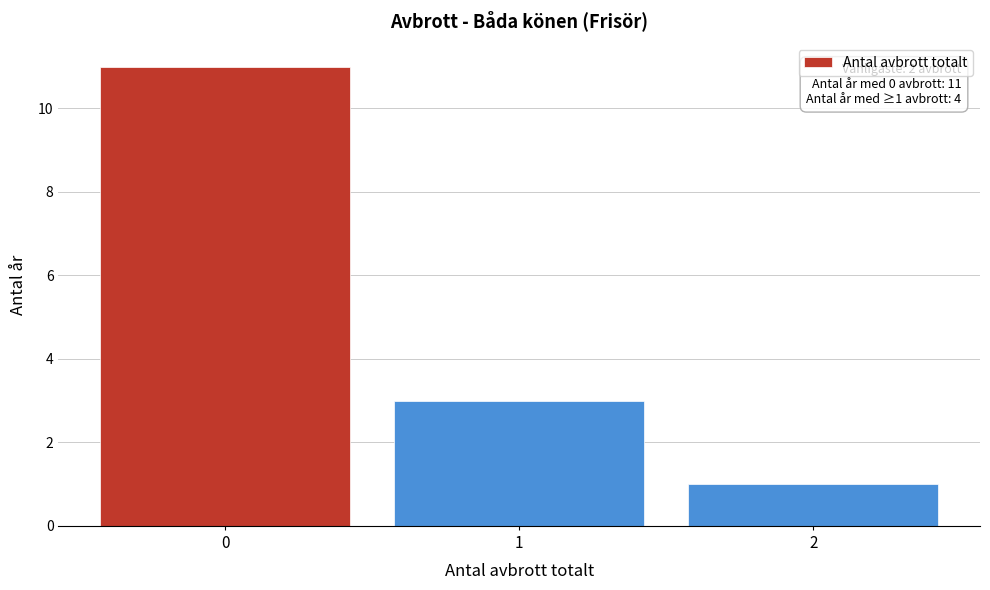

Reading left to right, list all the values displayed in this chart.

0=11	1=3	2=1